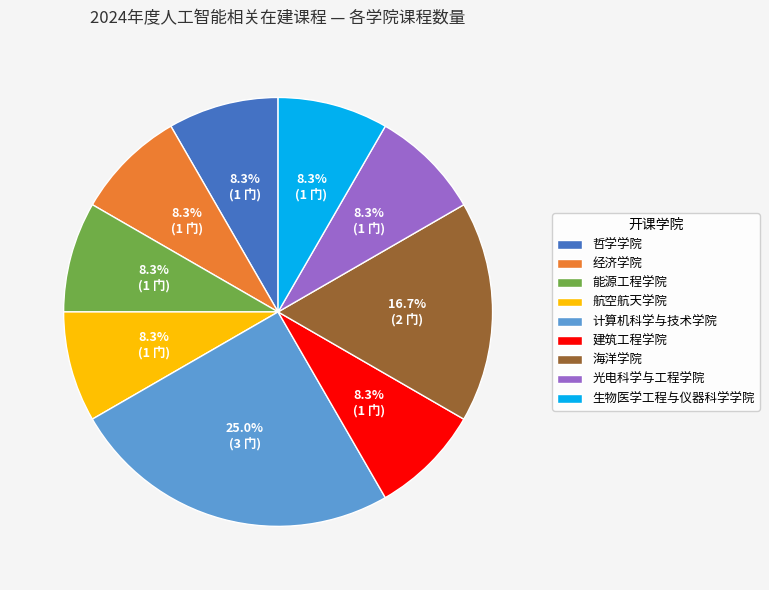

To the nearest percent, what is the difference between the 建筑工程学院 and 海洋学院 slice percentages?

8%